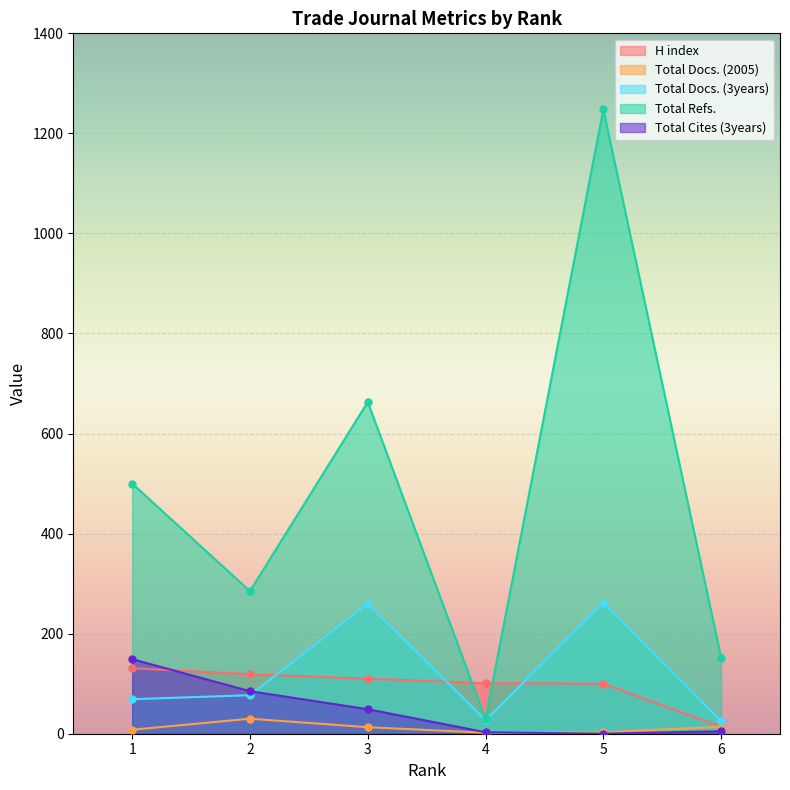

Is it true that Total Cites (3years) equals 8 at 6?

False